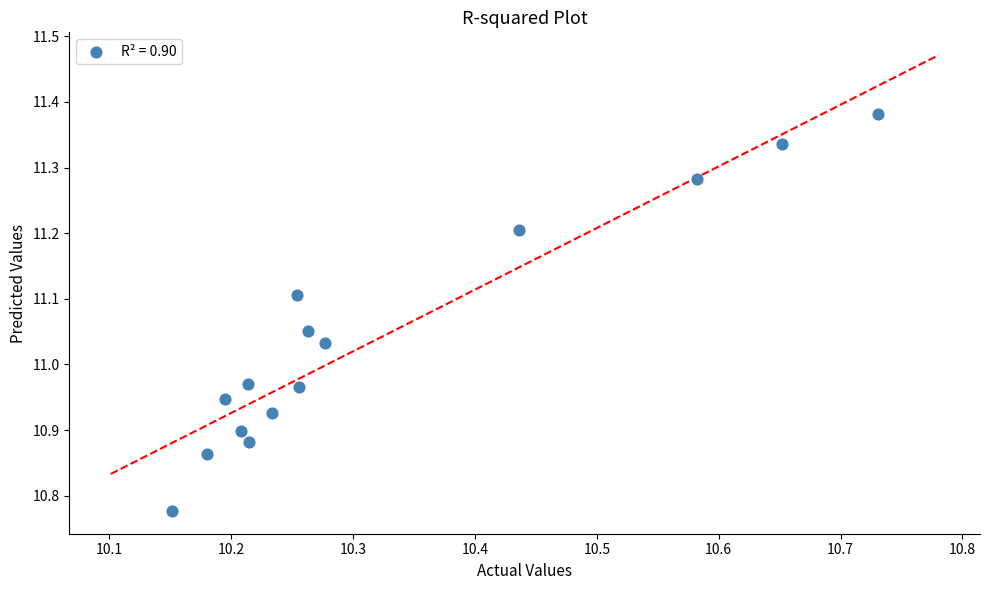

What is the range of Y values (max minus min)?

0.6